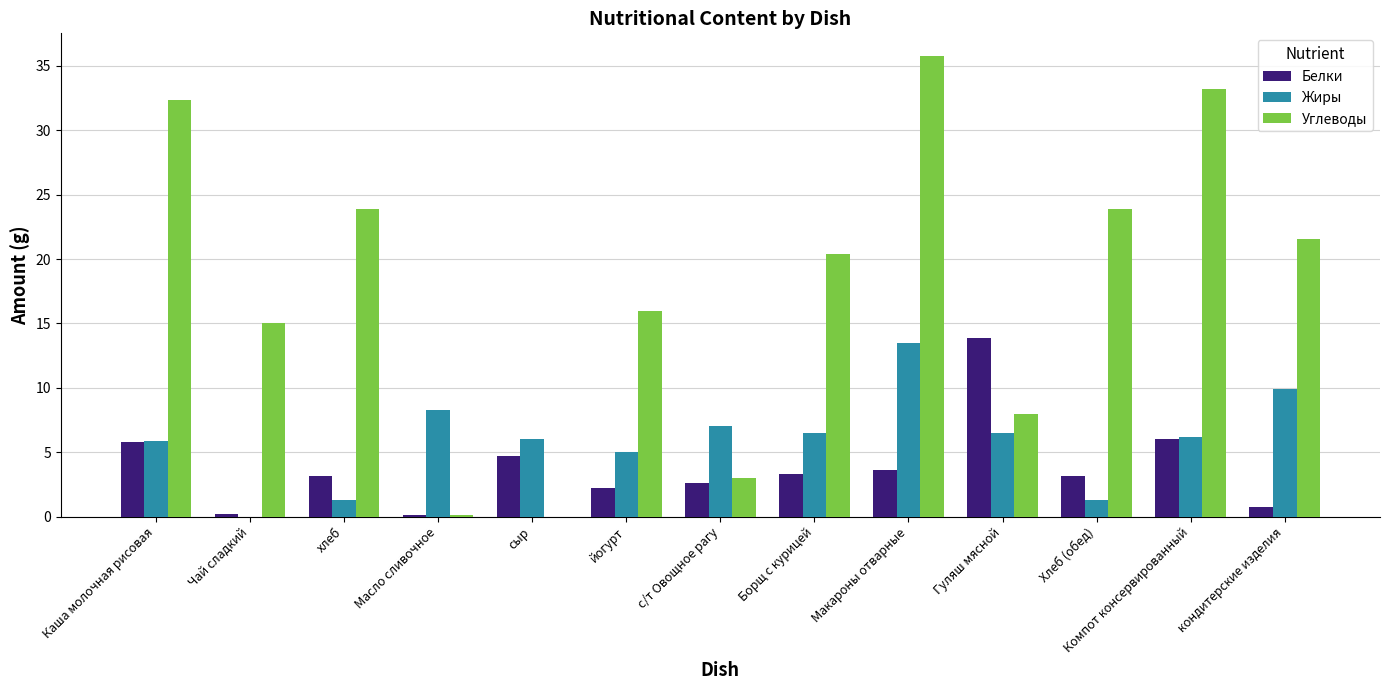

Is it true that Жиры equals 6.2 at Компот консервированный?

True